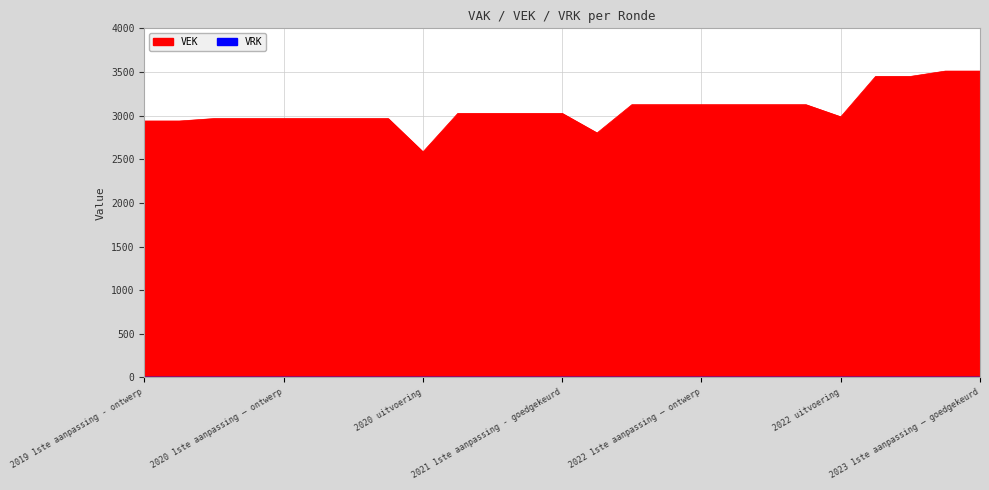

What is the value of the 24th point from the left?

3510